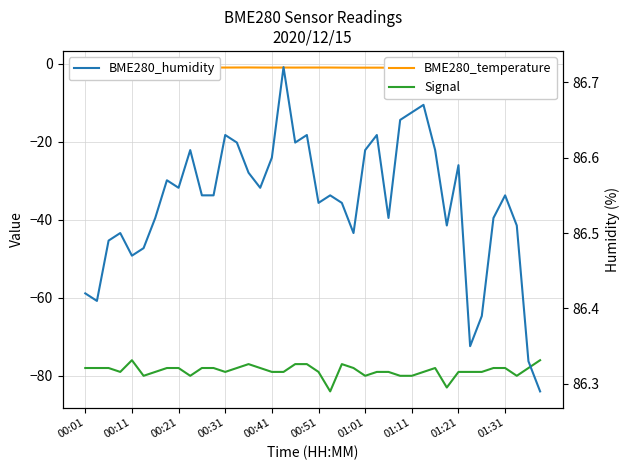

What value does the BME280_temperature series have at 37?

-0.9